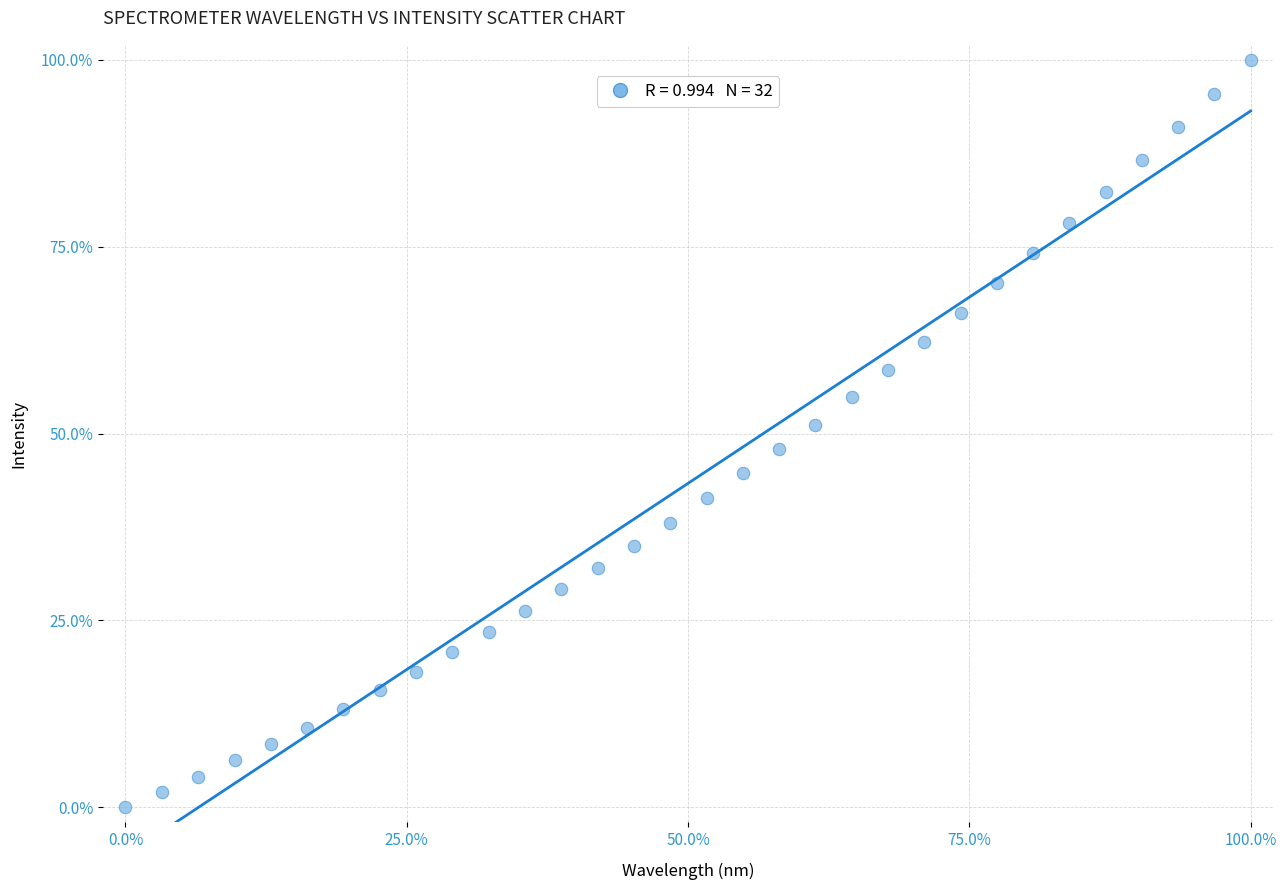

What is the range of Y values (max minus min)?

100.0